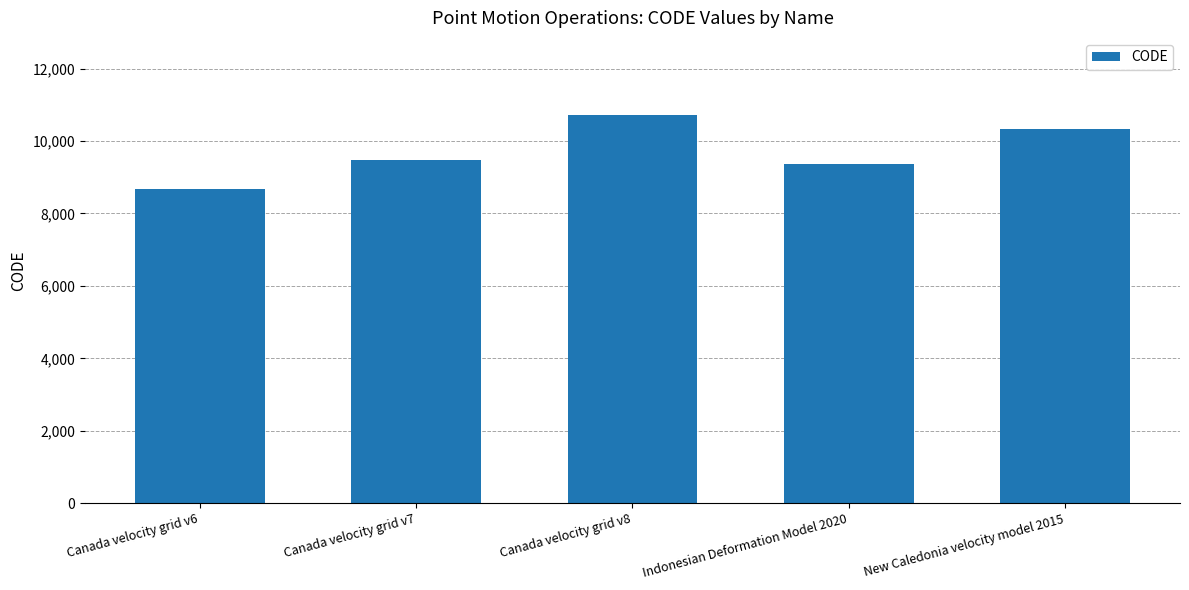

What is the sum of the values at Canada velocity grid v6 and Canada velocity grid v8?

19383